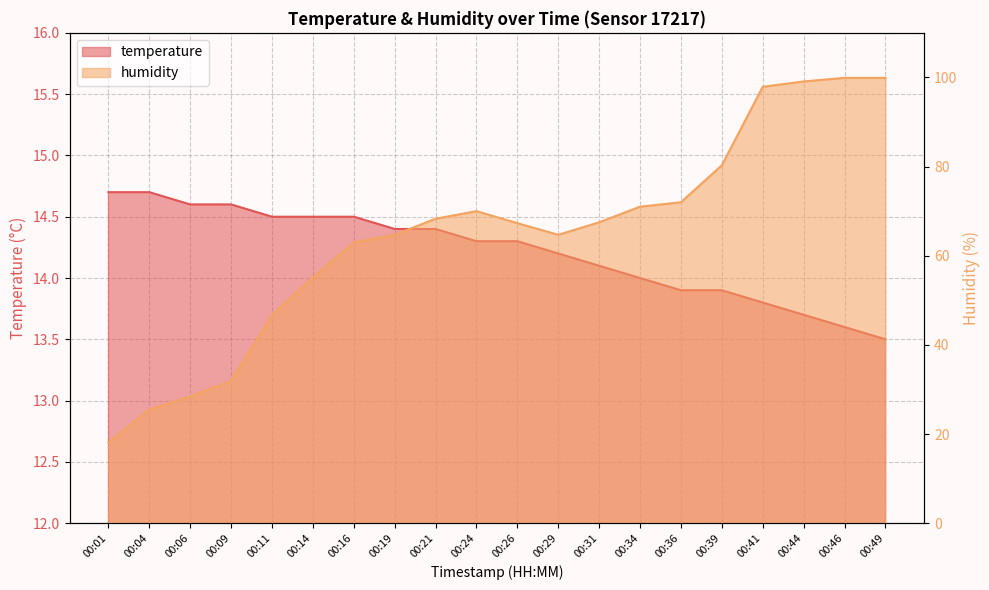

What is the value of the humidity point at the 19th from the left?

99.9